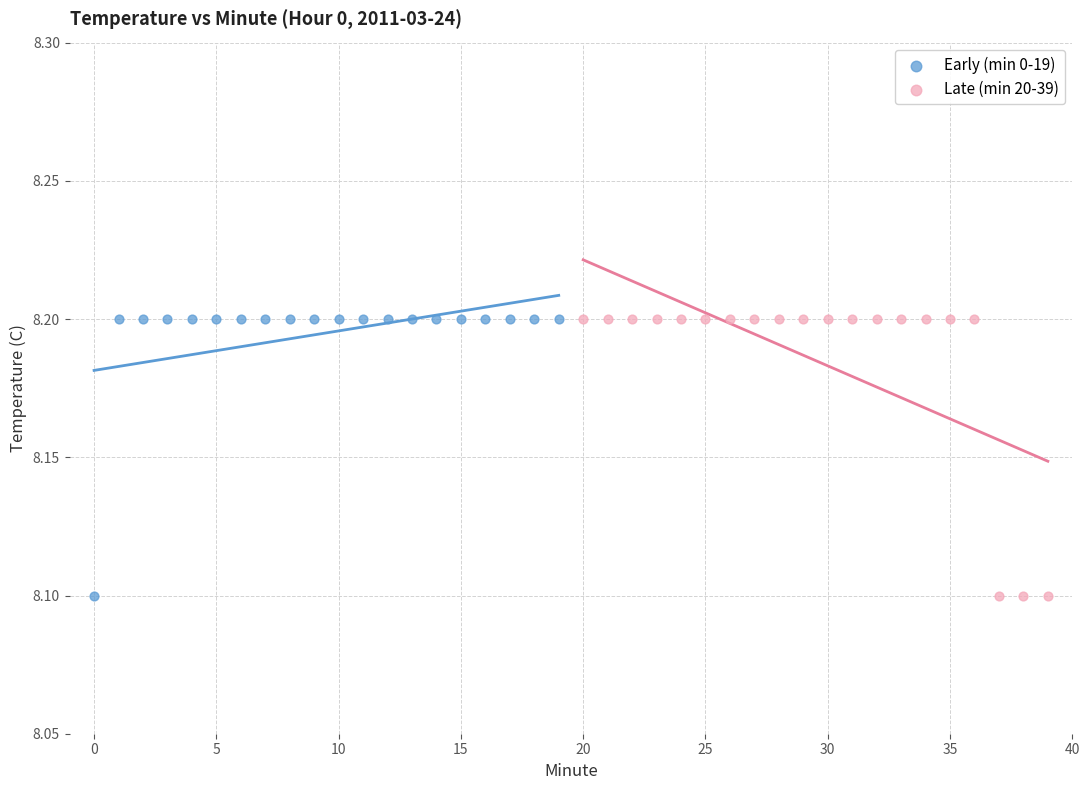

What are all the series names shown in the legend?

Early (min 0-19), Late (min 20-39)